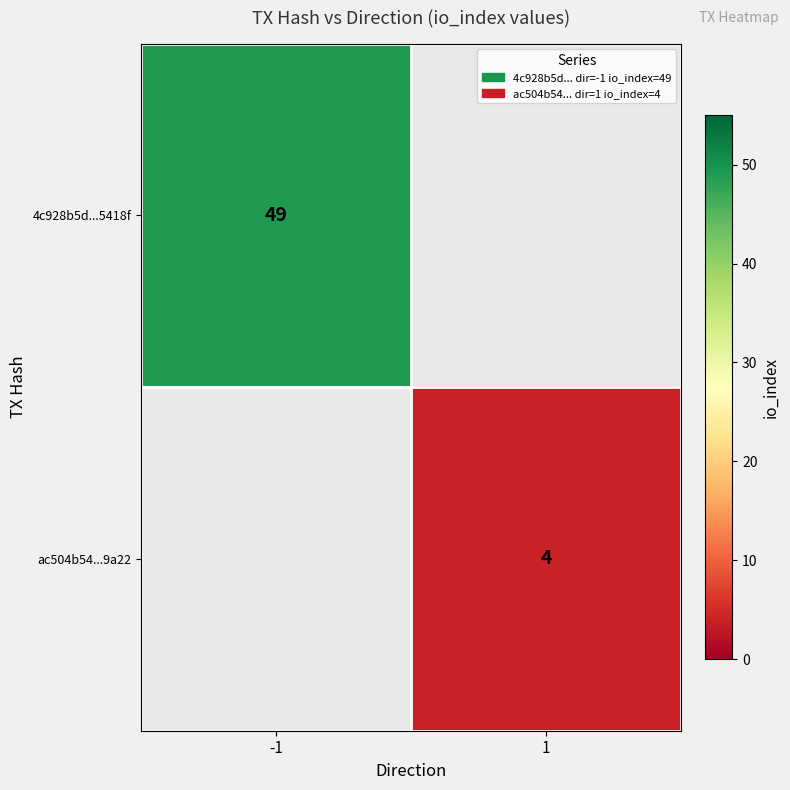

The ac504b54...9a22 series shows 4 at 1. True or false?

True